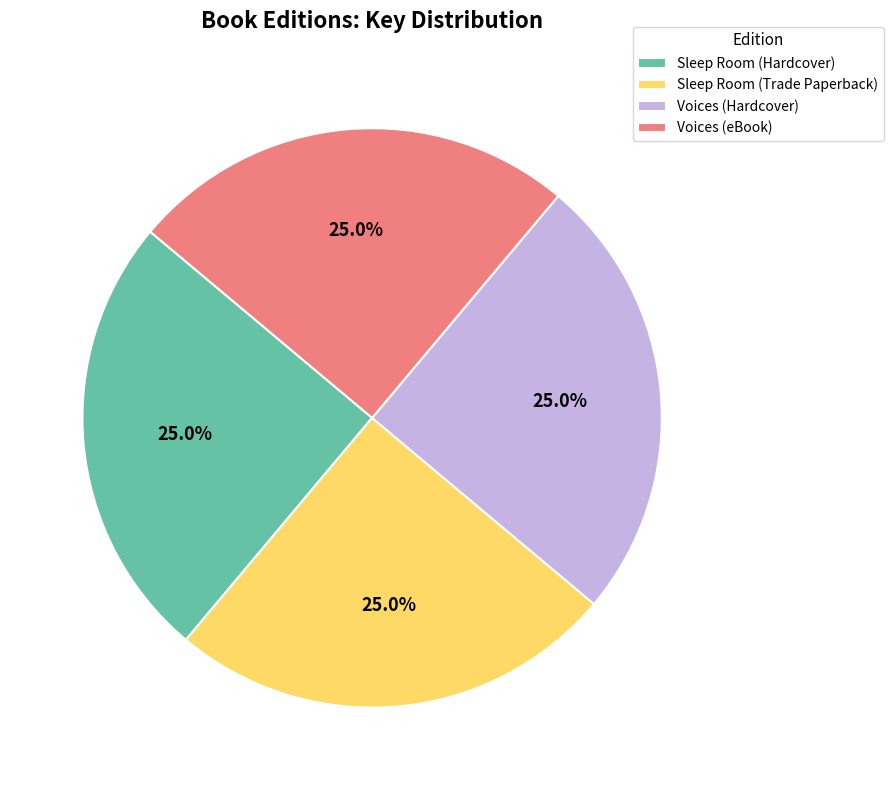

What is the ratio of the value at Sleep Room (Hardcover) to the value at Voices (Hardcover)?

1.0